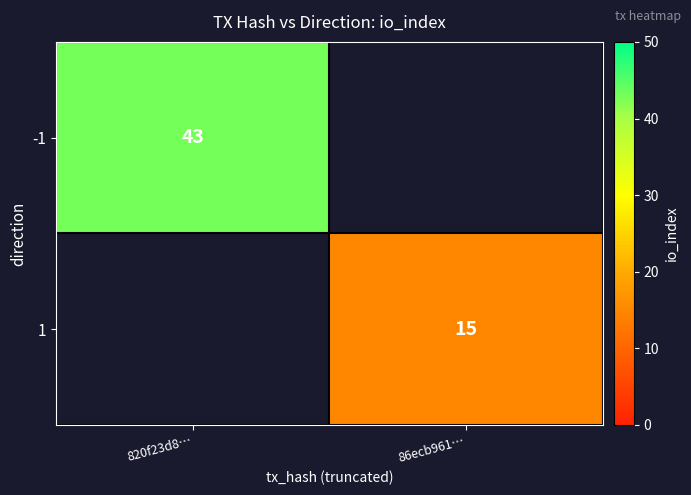

The value of -1 at 820f23d8… is 63. True or false?

False